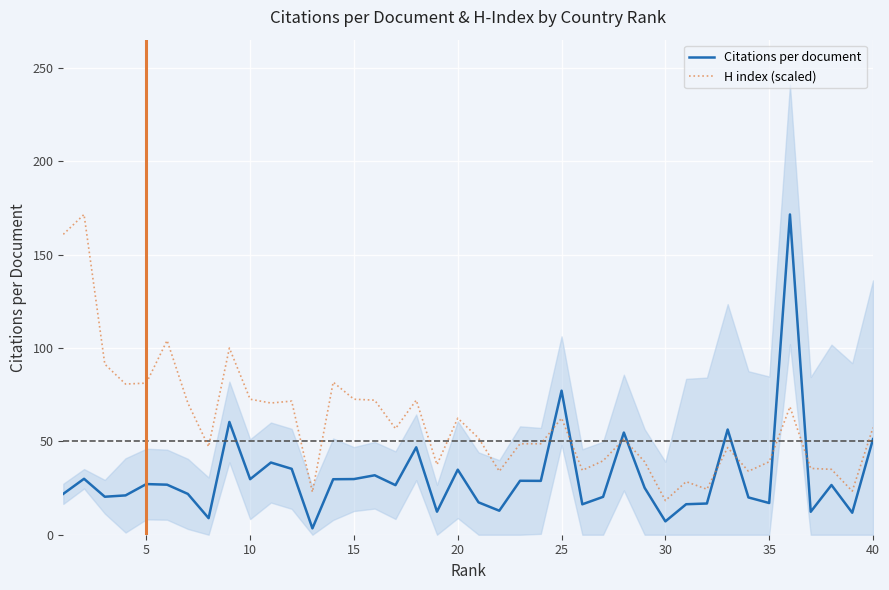

True or false: Citations per document has more than 2 points higher than both neighbors.

True